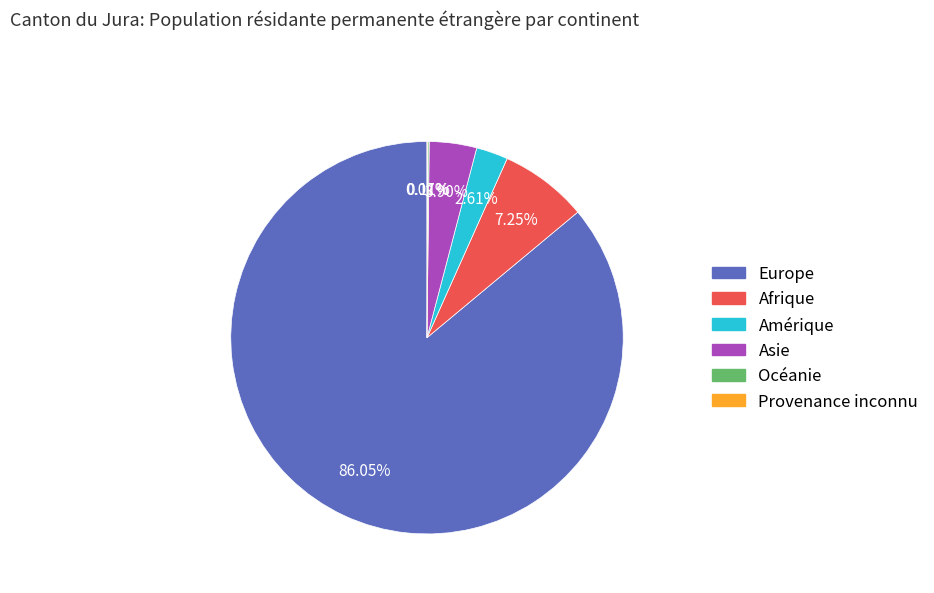

To the nearest percent, what portion does Amérique represent?

3%